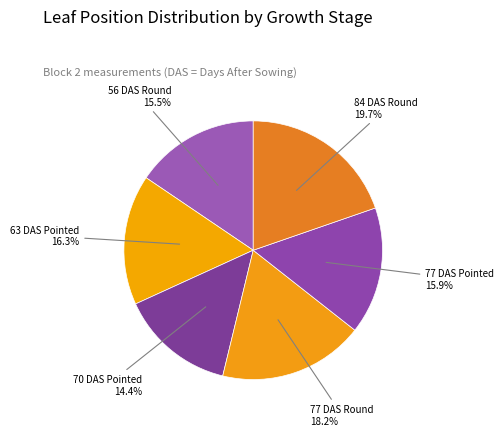

Does 77 DAS Pointed account for over 50% of the chart?

No